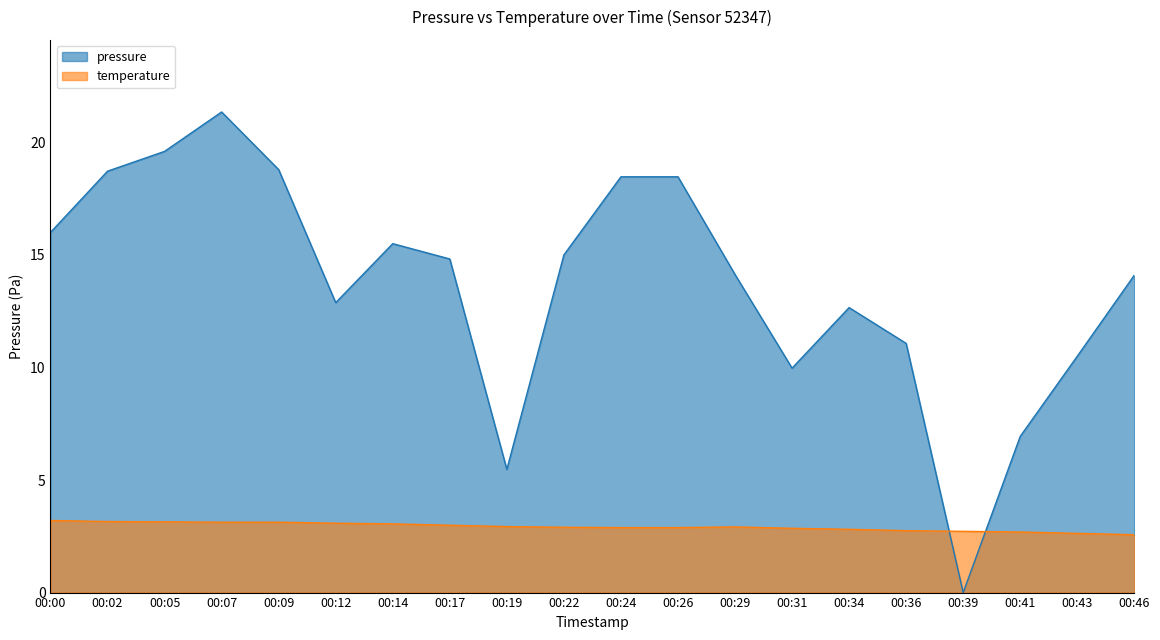

At how many categories does at least one series exceed 3?

19